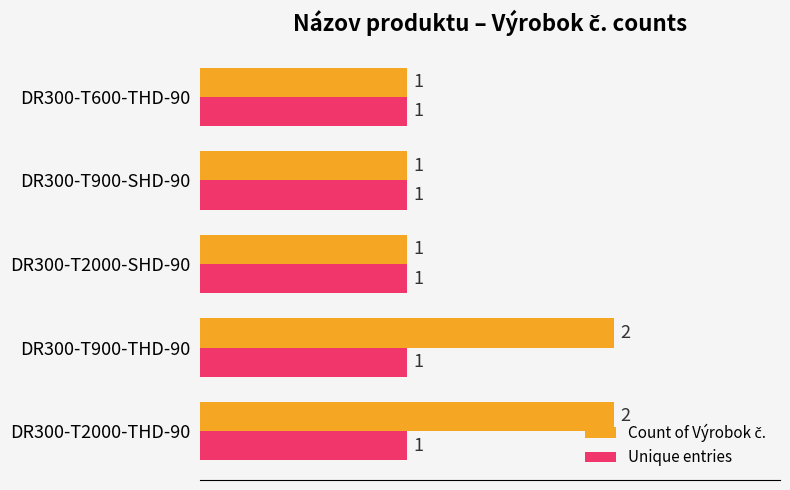

The value of Unique entries at DR300-T2000-THD-90 is 1. True or false?

True